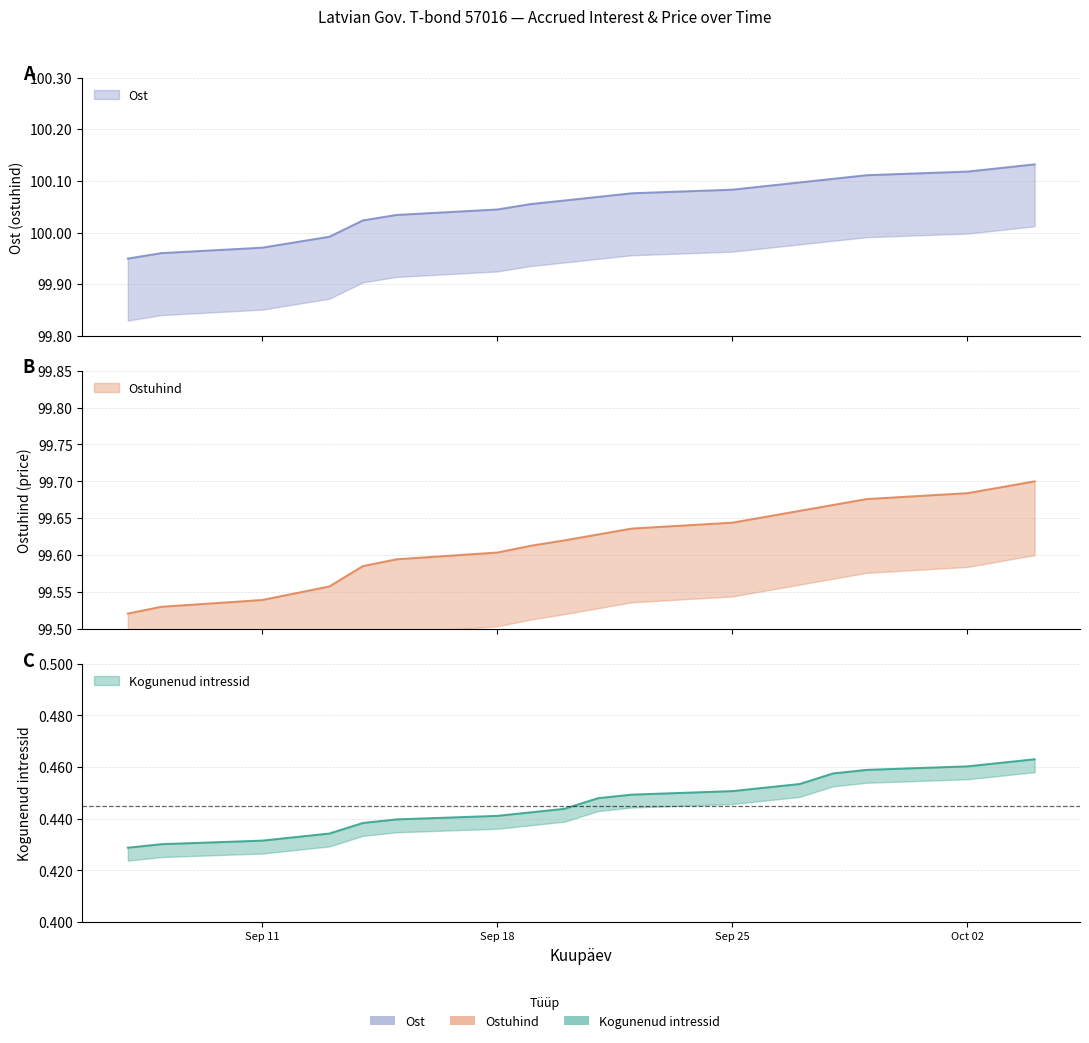

Which has a higher value, 2023-10-02 or 2023-10-03?

2023-10-03